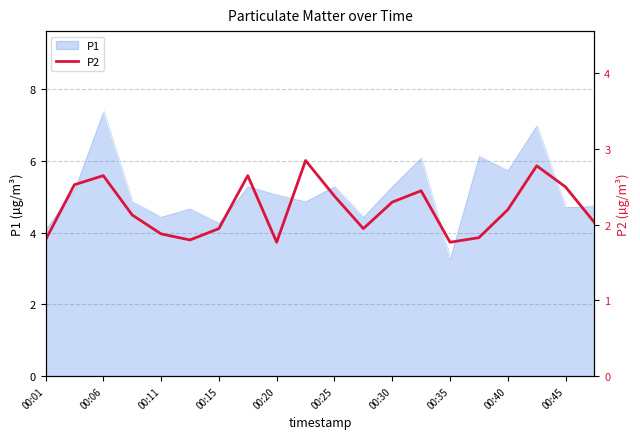

Is it true that P1 equals 5.8 at 00:40?

True